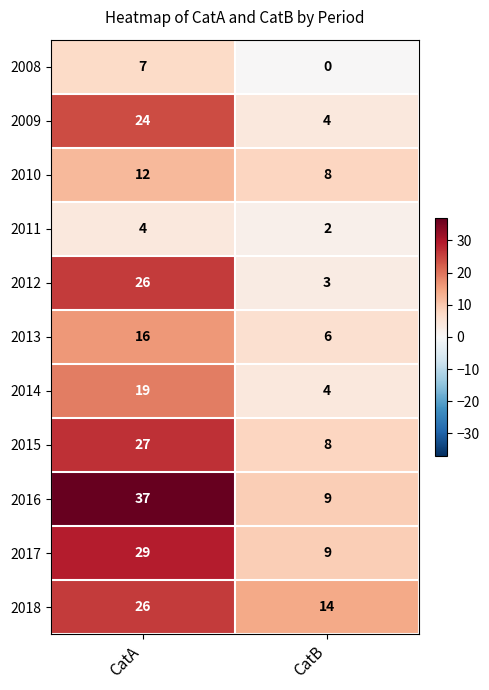

Which label corresponds to the largest value in the chart?

CatA